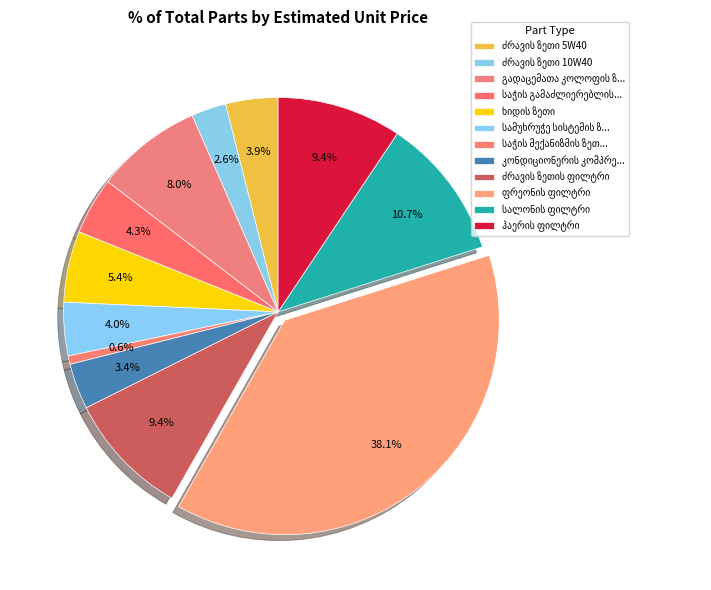

True or false: კონდიციონერის კომპრესორის ზეთი accounts for 16% of the total.

False